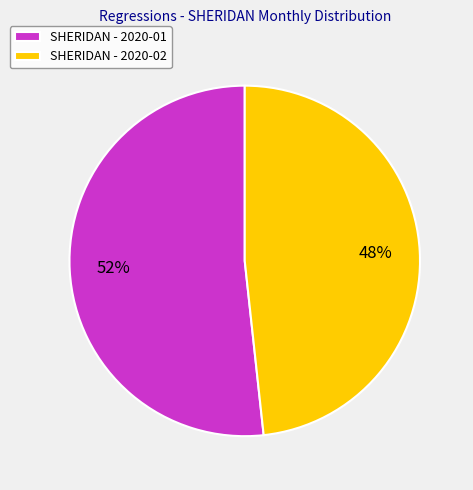

Count the number of slices in the pie.

2